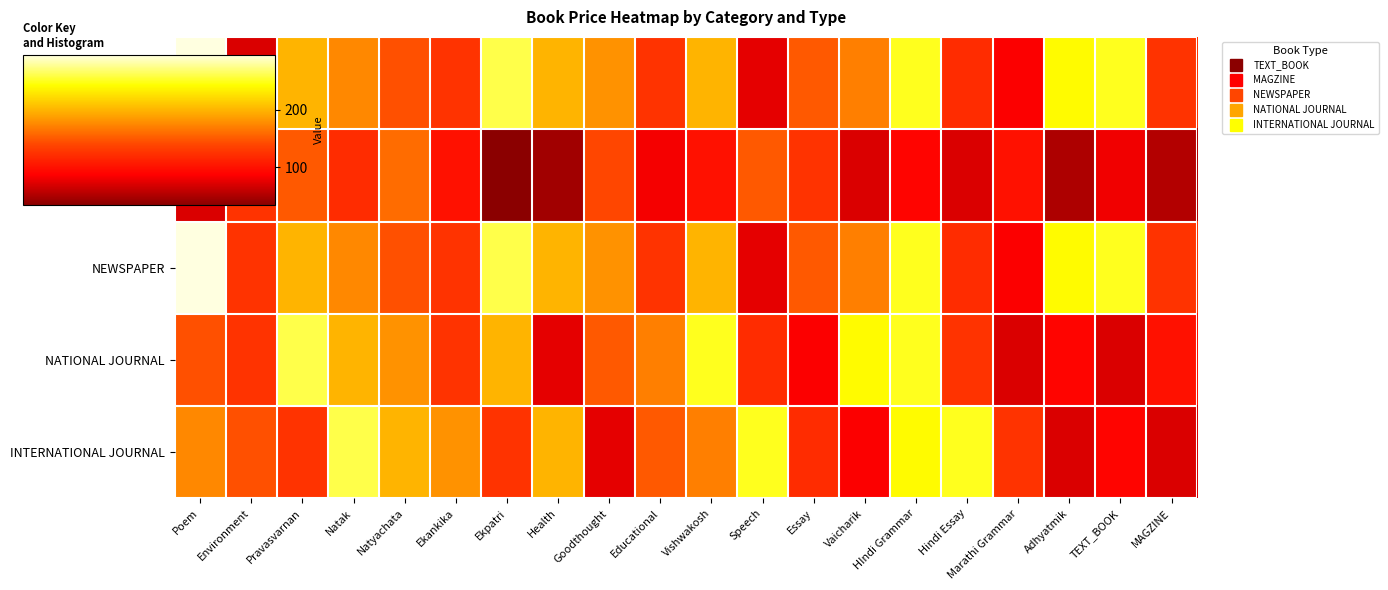

Reading left to right, what are all the values shown in this chart?

TEXT_BOOK: Poem=295	Environment=70	Pravasvarnan=200	Natak=175	Natyachata=145	Ekankika=125	Ekpatri=260	Health=200	Goodthought=180	Educational=125	Vishwakosh=200	Speech=75	Essay=150	Vaicharik=170	HIndi Grammar=250	Hindi Essay=120	Marathi Grammar=85	Adhyatmik=240	TEXT_BOOK=250	MAGZINE=125
MAGZINE: Poem=70	Environment=125	Pravasvarnan=150	Natak=120	Natyachata=160	Ekankika=100	Ekpatri=34	Health=45	Goodthought=140	Educational=82	Vishwakosh=100	Speech=150	Essay=125	Vaicharik=70	HIndi Grammar=90	Hindi Essay=70	Marathi Grammar=100	Adhyatmik=50	TEXT_BOOK=80	MAGZINE=53
NEWSPAPER: Poem=295	Environment=125	Pravasvarnan=200	Natak=175	Natyachata=145	Ekankika=125	Ekpatri=260	Health=200	Goodthought=180	Educational=125	Vishwakosh=200	Speech=75	Essay=150	Vaicharik=170	HIndi Grammar=250	Hindi Essay=120	Marathi Grammar=85	Adhyatmik=240	TEXT_BOOK=250	MAGZINE=125
NATIONAL JOURNAL: Poem=145	Environment=125	Pravasvarnan=260	Natak=200	Natyachata=180	Ekankika=125	Ekpatri=200	Health=75	Goodthought=150	Educational=170	Vishwakosh=250	Speech=120	Essay=85	Vaicharik=240	HIndi Grammar=250	Hindi Essay=125	Marathi Grammar=70	Adhyatmik=90	TEXT_BOOK=70	MAGZINE=100
INTERNATIONAL JOURNAL: Poem=175	Environment=145	Pravasvarnan=125	Natak=260	Natyachata=200	Ekankika=180	Ekpatri=125	Health=200	Goodthought=75	Educational=150	Vishwakosh=170	Speech=250	Essay=120	Vaicharik=85	HIndi Grammar=240	Hindi Essay=250	Marathi Grammar=125	Adhyatmik=70	TEXT_BOOK=90	MAGZINE=70